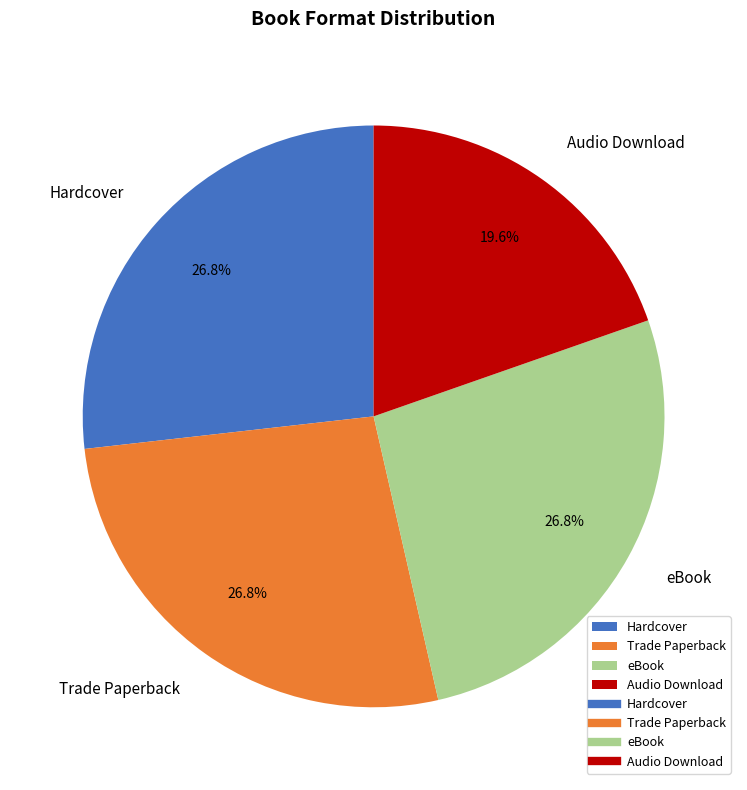

Which slice is the smallest?

Audio Download